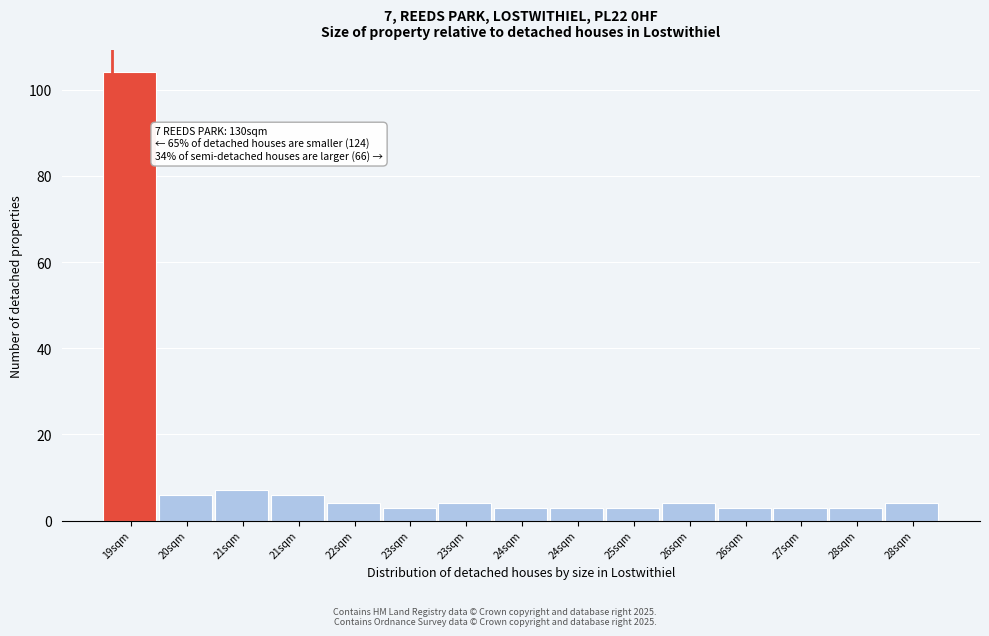

How many bars are there in total?

15